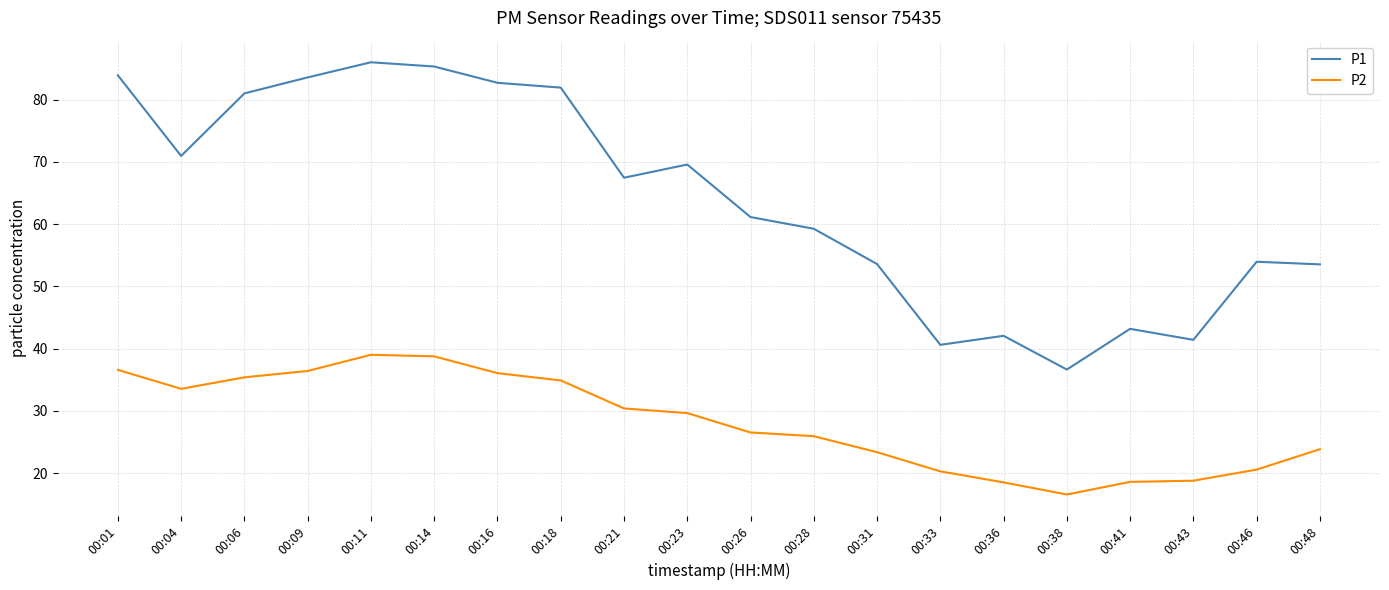

In P2, how many points are lower than both neighbors (excluding endpoints)?

2